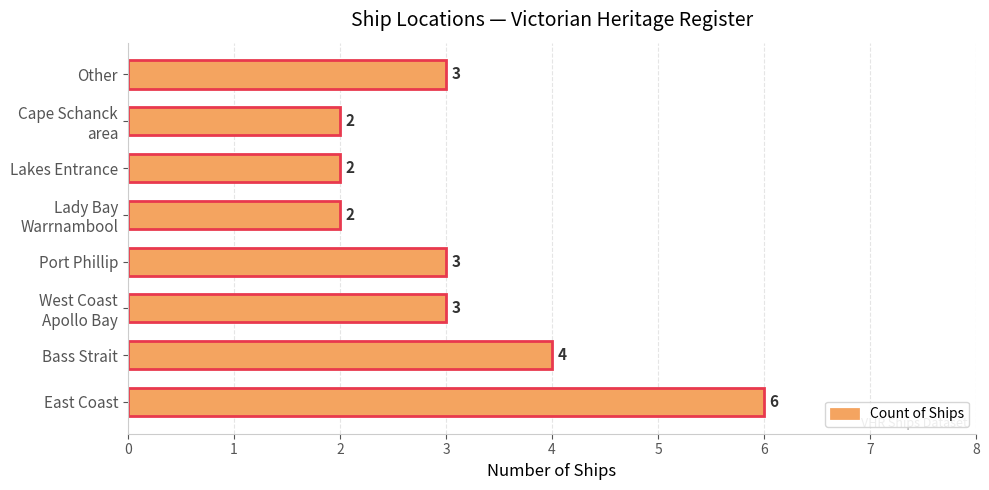

How many values are below 3?

3